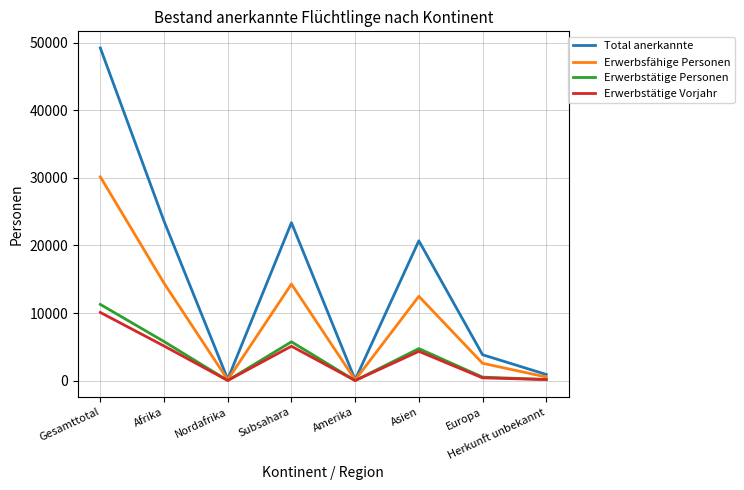

At which category is the sum across all series the highest?

Gesamttotal